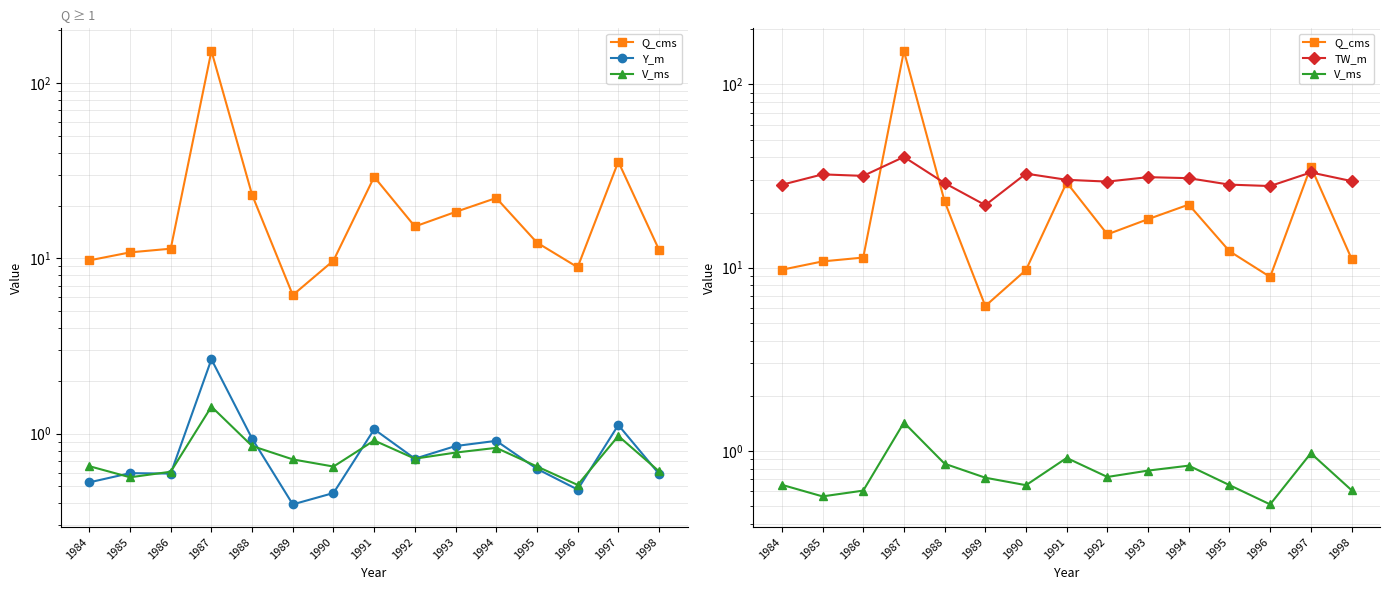

What is the value of the Q_cms point at the 10th from the left?

18.4